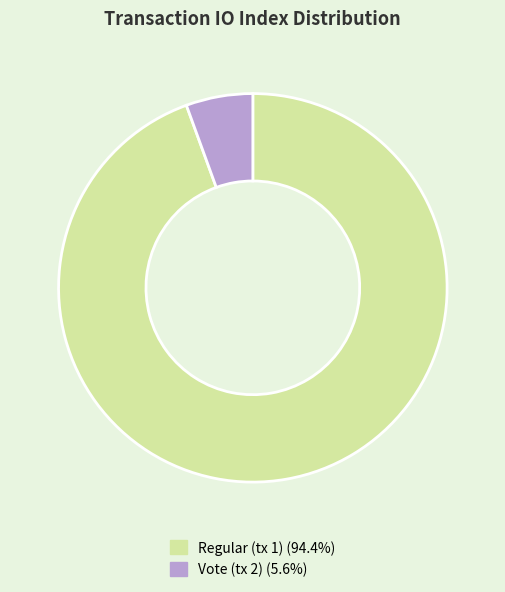

What is the ratio of the value at Vote (tx 2) to the value at Regular (tx 1)?

0.1